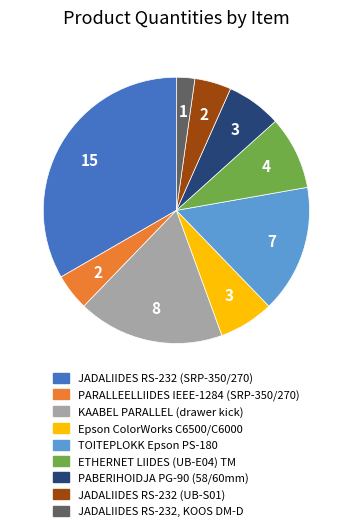

Is there any slice that represents more than half of the pie?

No